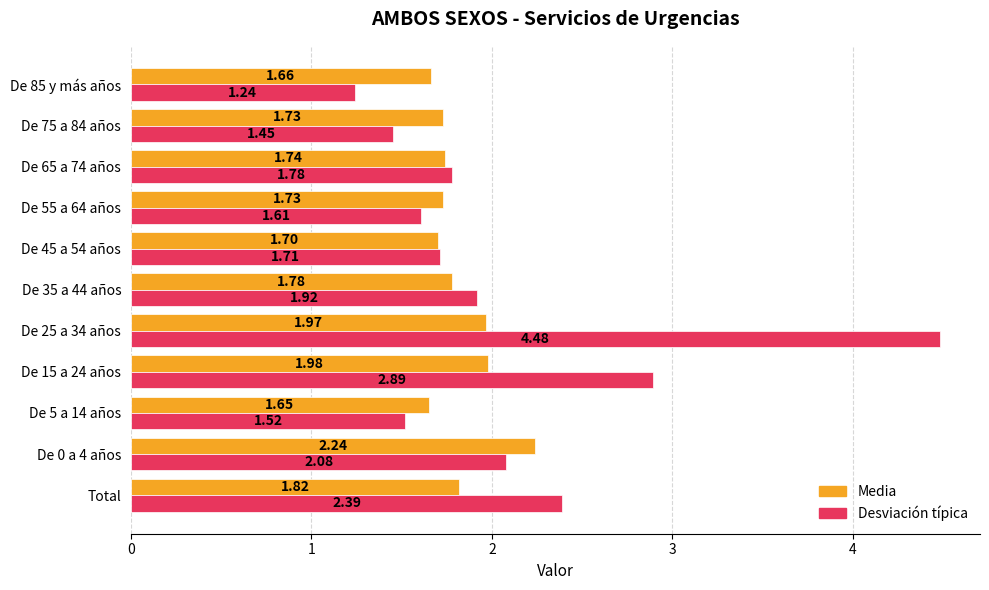

Which series has the widest spread of values?

Desviación típica